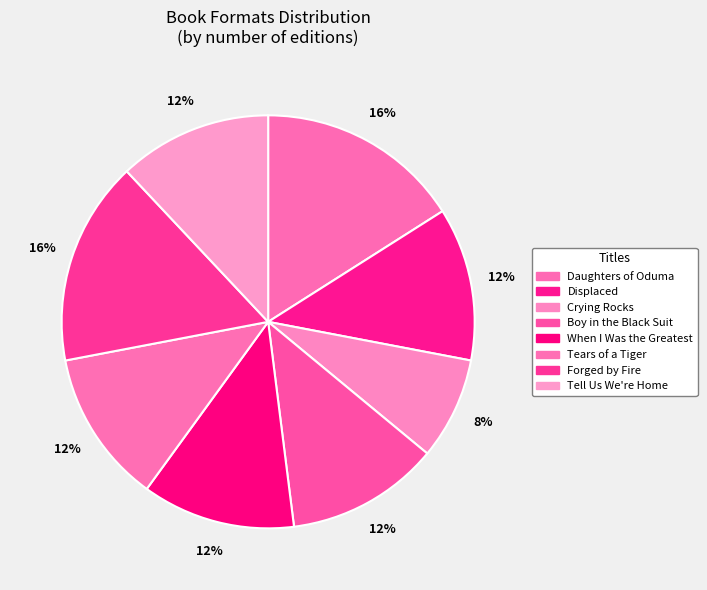

Is it true that Crying Rocks is 8% of the pie?

True